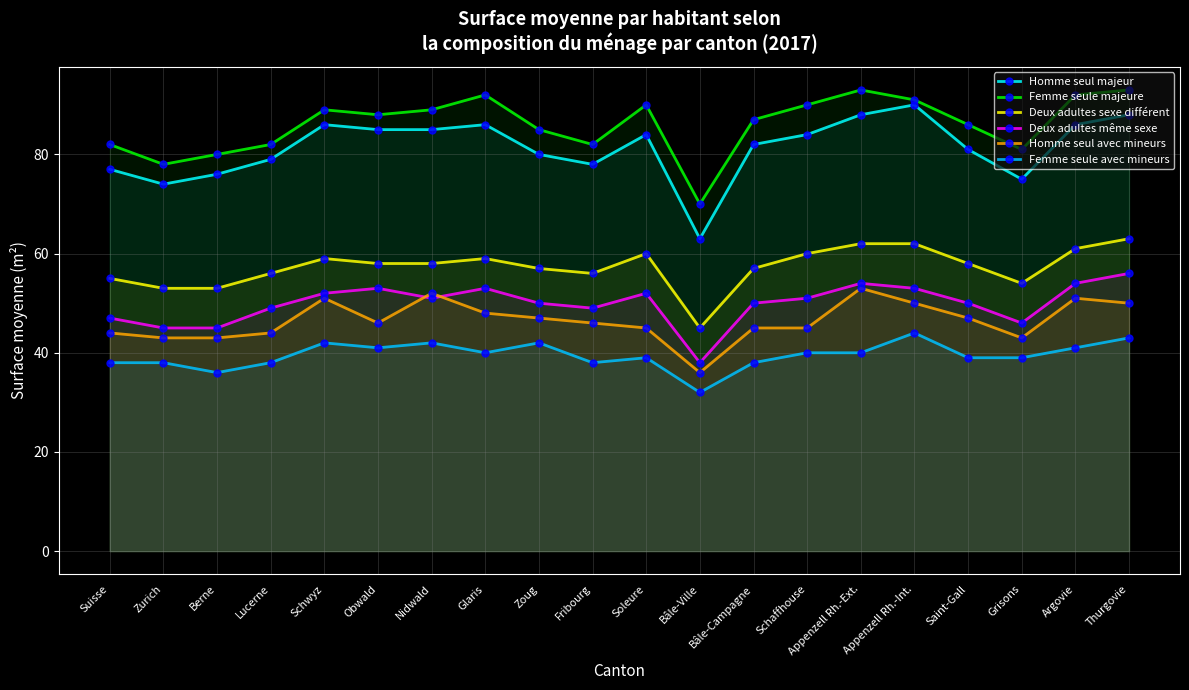

Which series changed the most between Suisse and Grisons?

Homme seul majeur